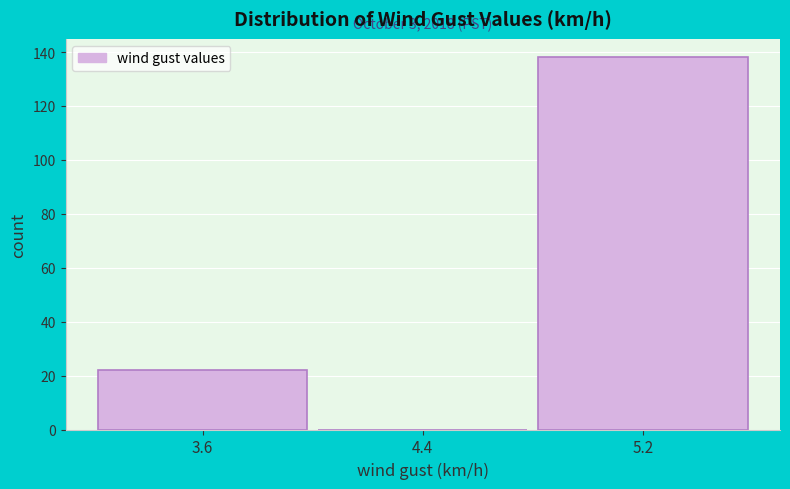

Over which range of the x-axis is the bar tallest?

4.8 to 5.6